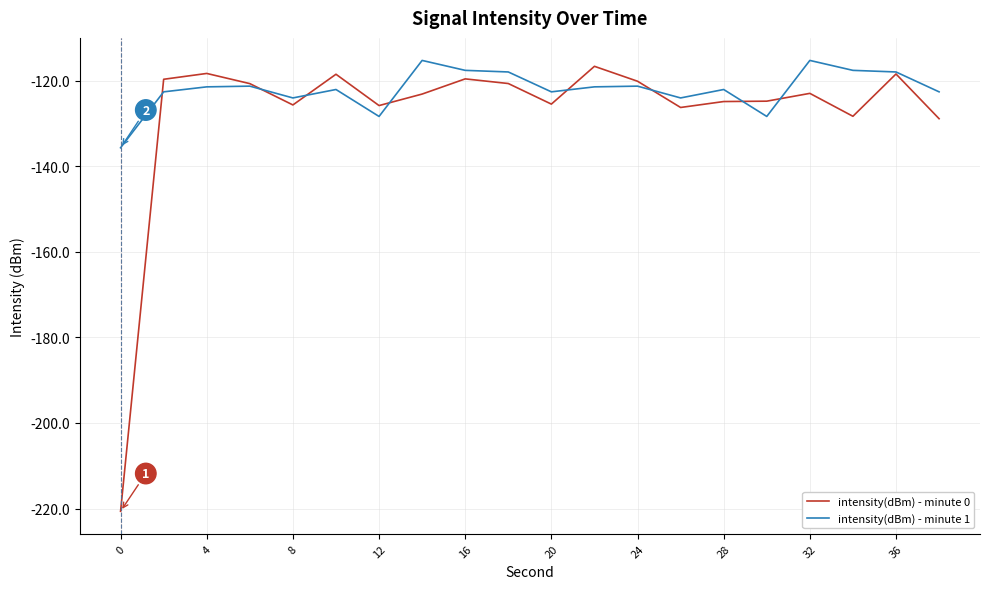

Rank the series by their average value, from lowest to highest.

intensity(dBm) - minute 0, intensity(dBm) - minute 1